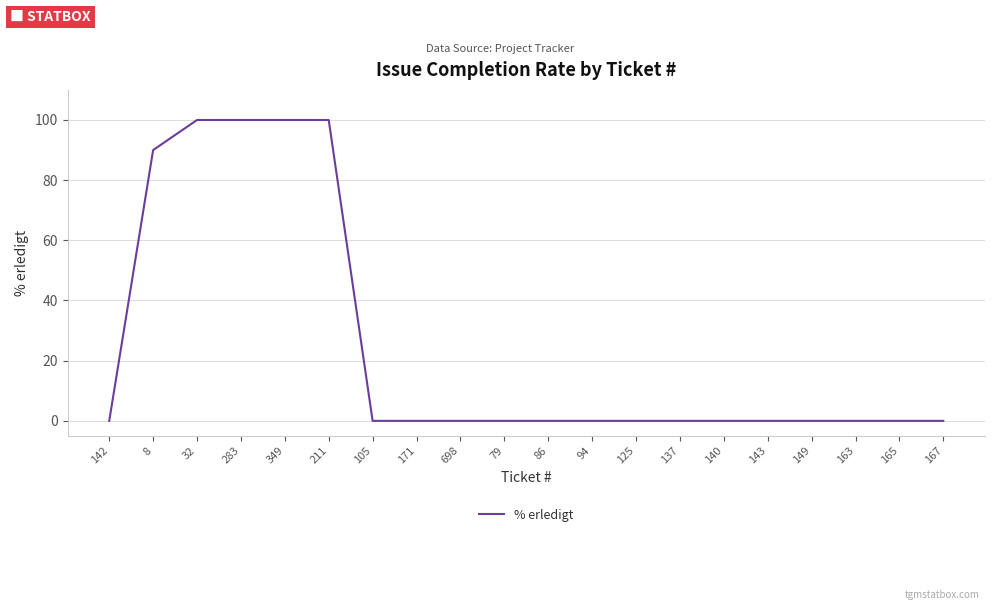

What is the greatest value displayed?

100